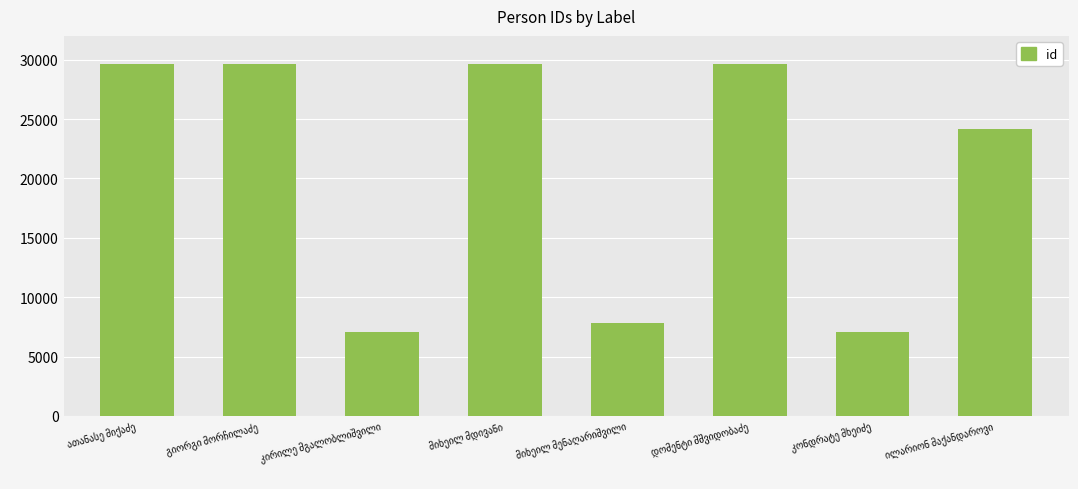

What is the average value?

20577